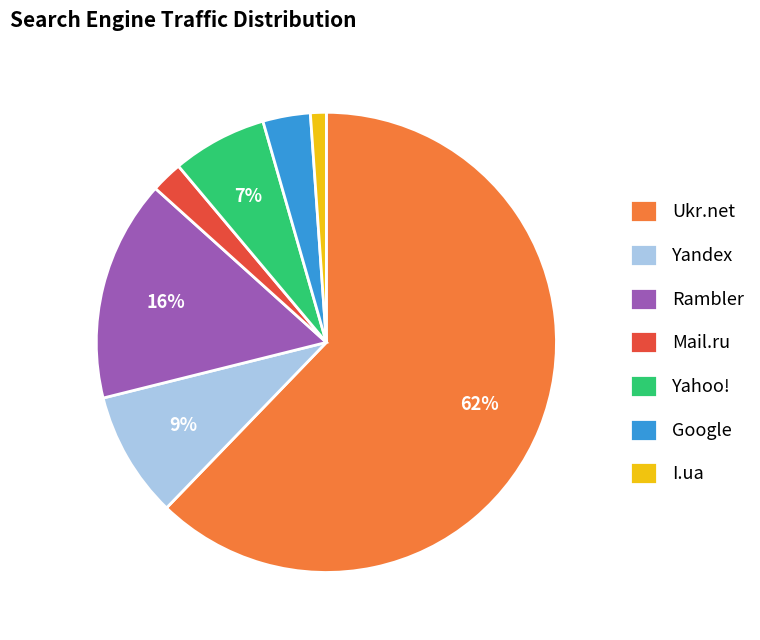

Which slice is the smallest?

I.ua